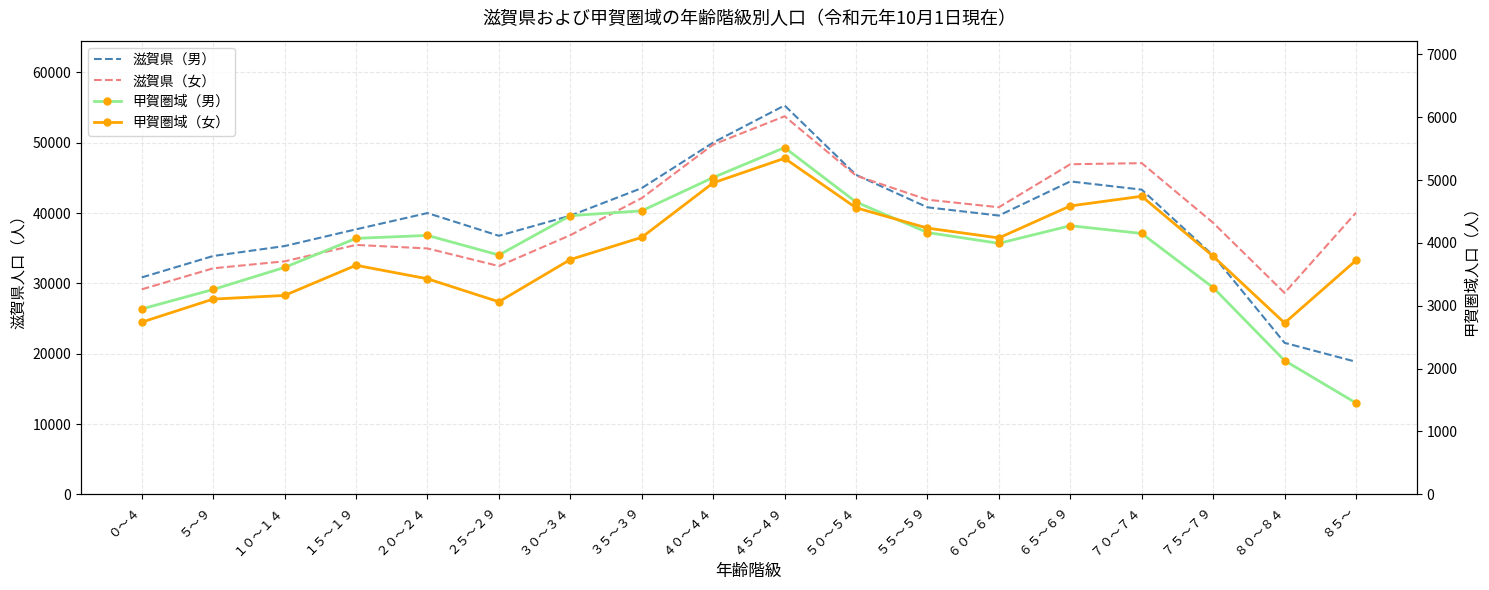

At which category does 甲賀圏域（女） reach its first local valley?

２５～２９